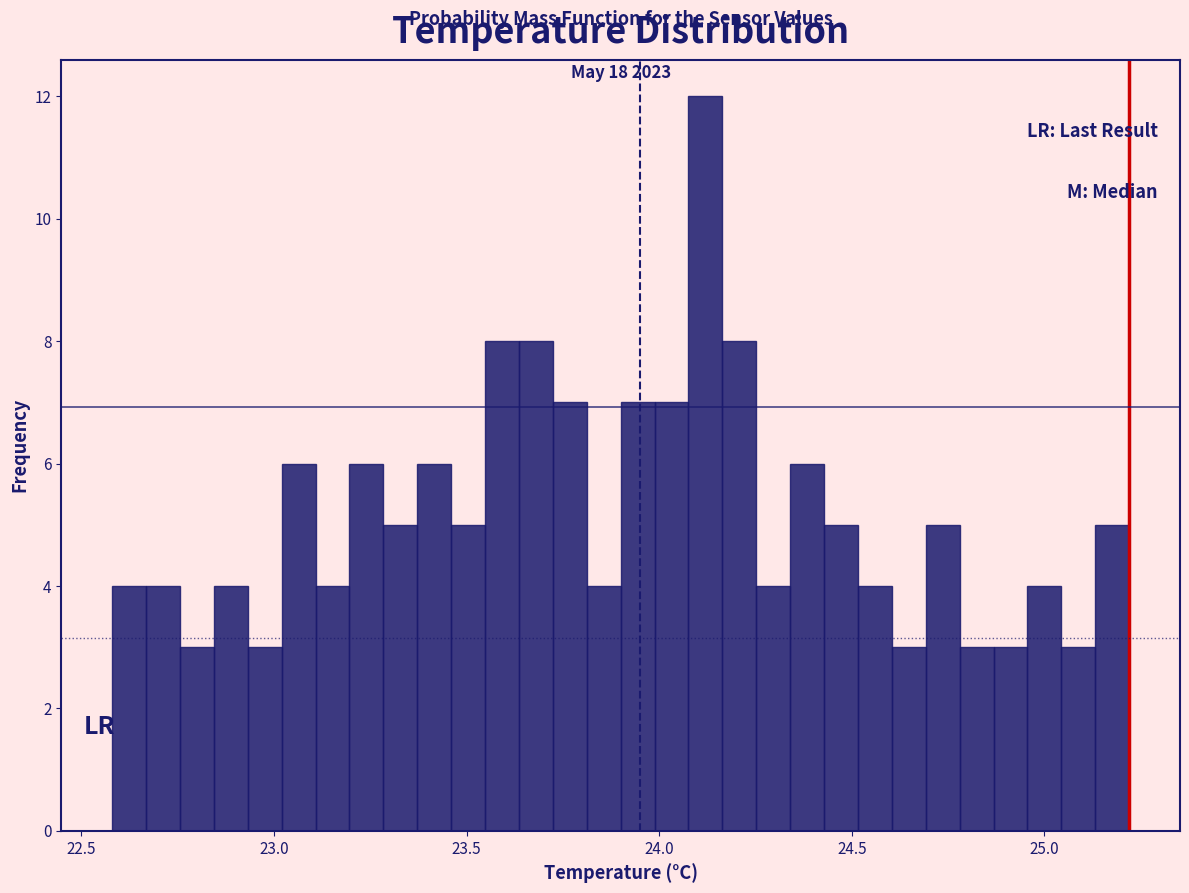

Around what value on the x-axis is the tallest bar? Give the approximate position of its centre, as read against the axis.

24.10